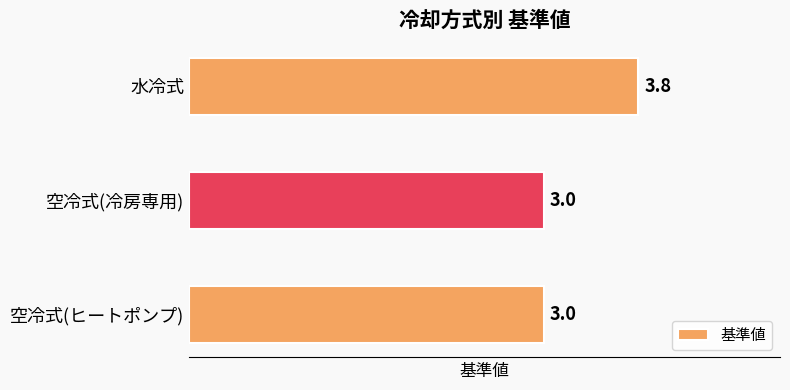

Is it true that the value at 水冷式 is 2.1?

False